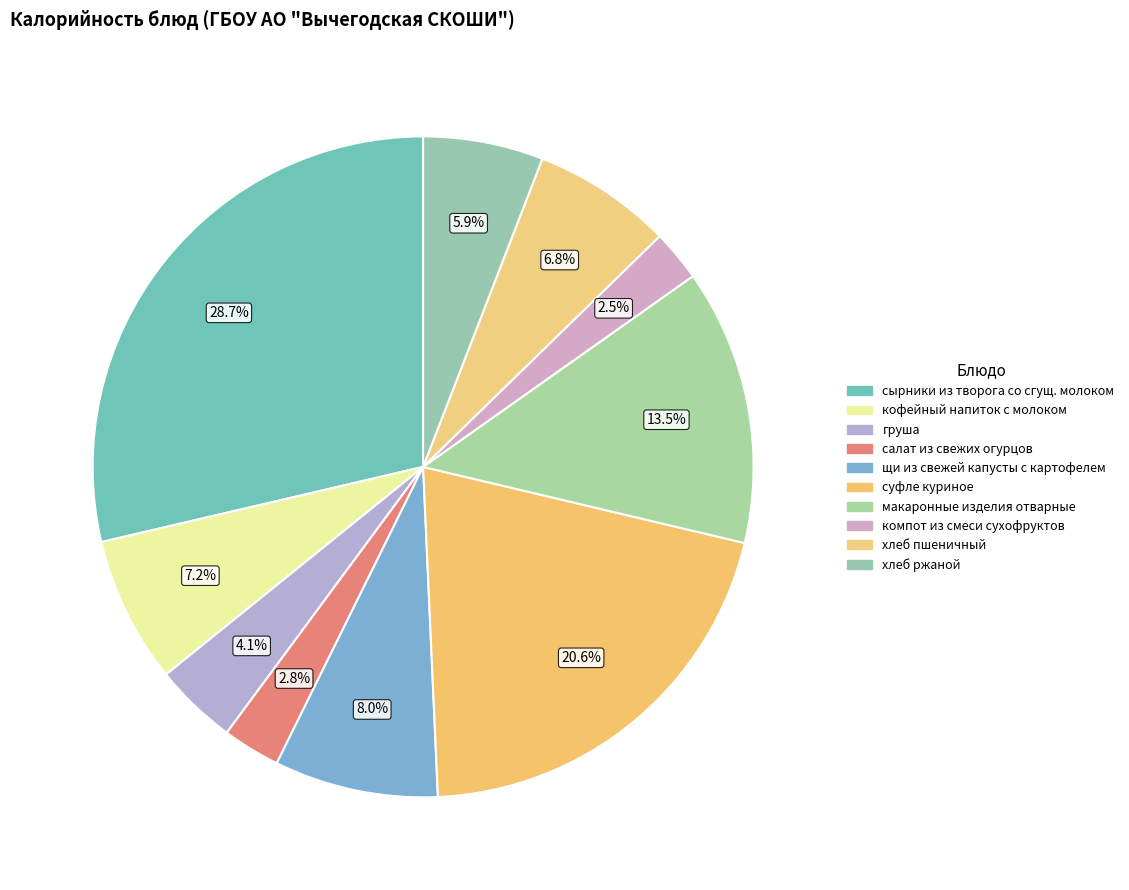

What percentage do щи из свежей капусты с картофелем and кофейный напиток с молоком together represent?

15.2%